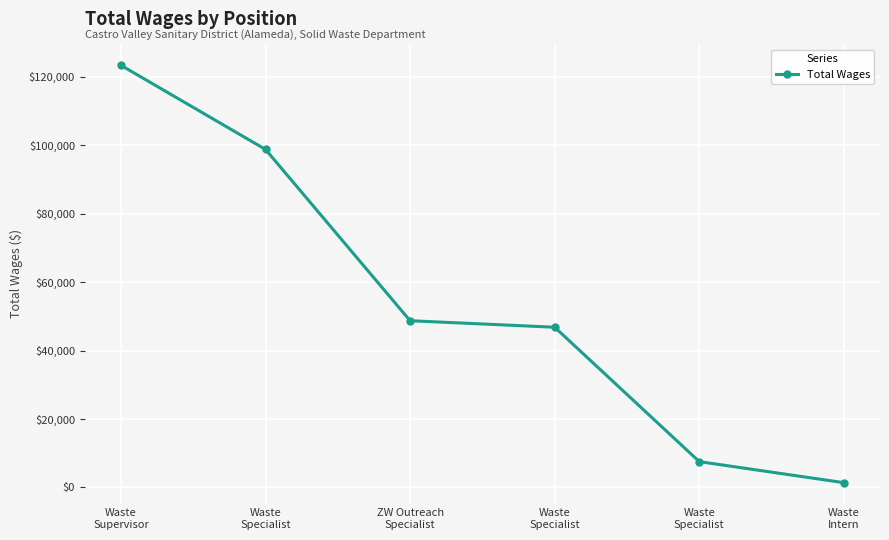

How many categories are shown in the chart?

6